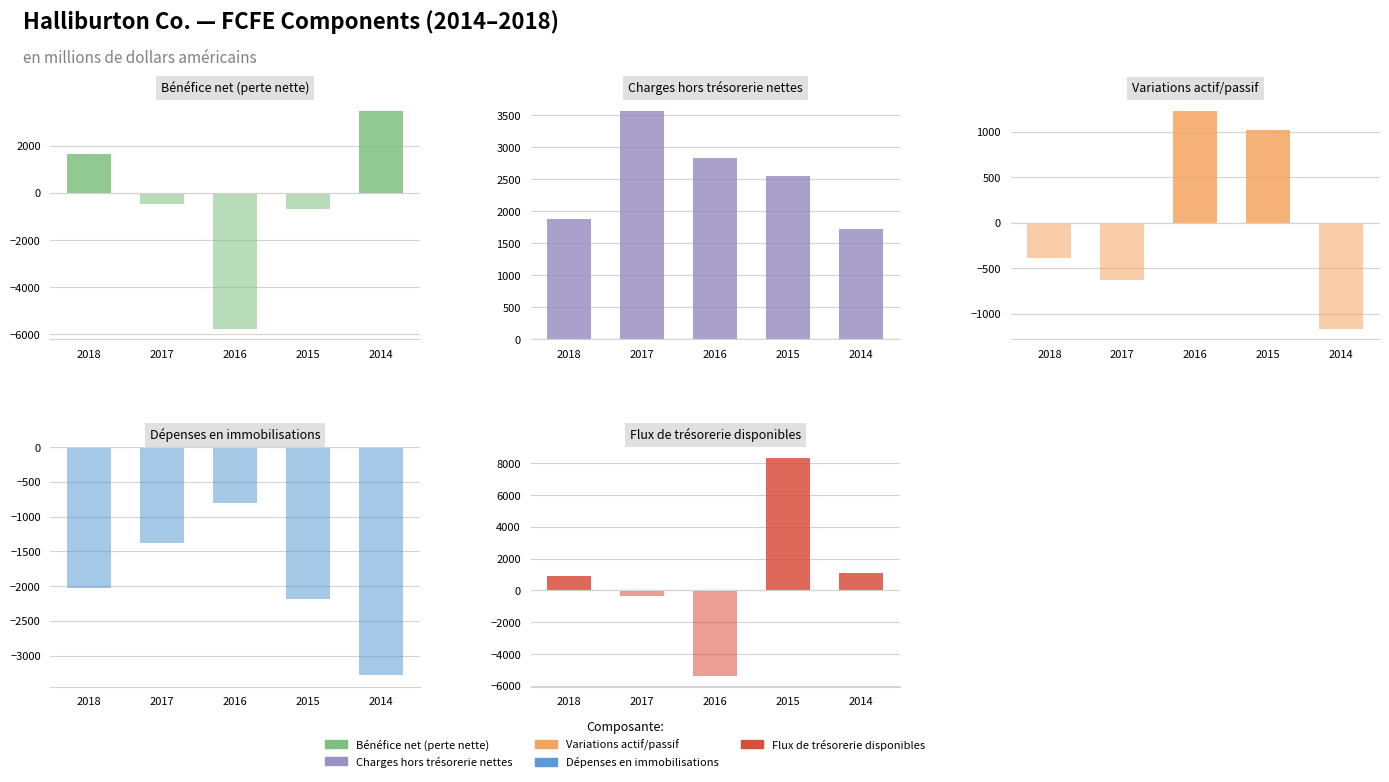

Which series has the largest range (max minus min)?

Flux de trésorerie disponibles